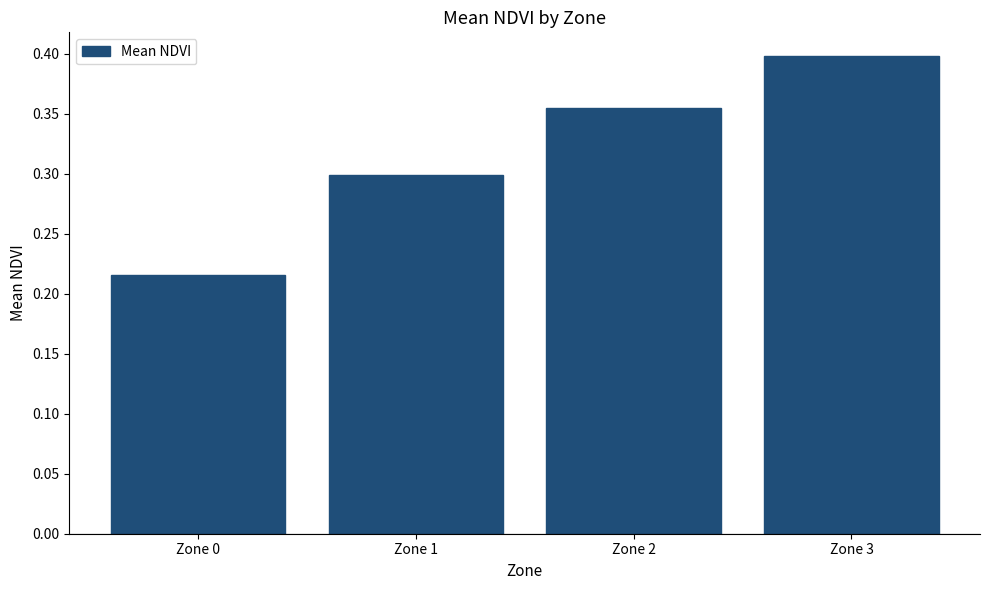

List the labels in order of value, largest first.

Zone 3, Zone 2, Zone 1, Zone 0